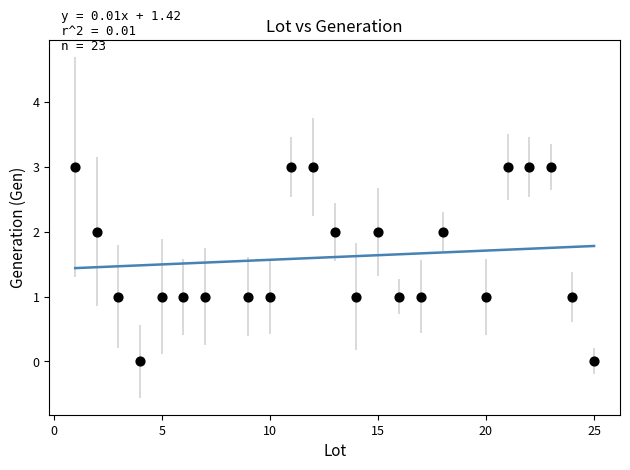

What is the range of Y values (max minus min)?

3